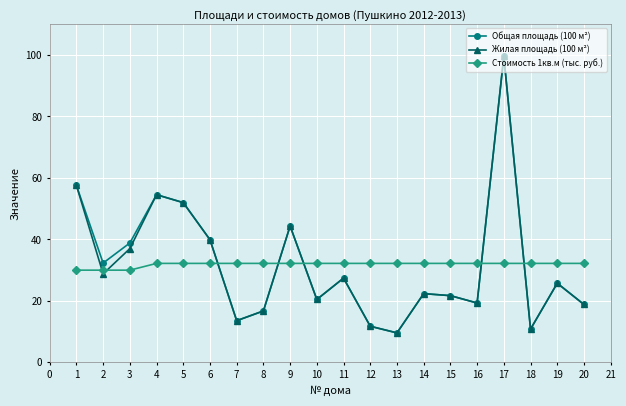

What is the difference between the highest and lowest values at 2?

3.5